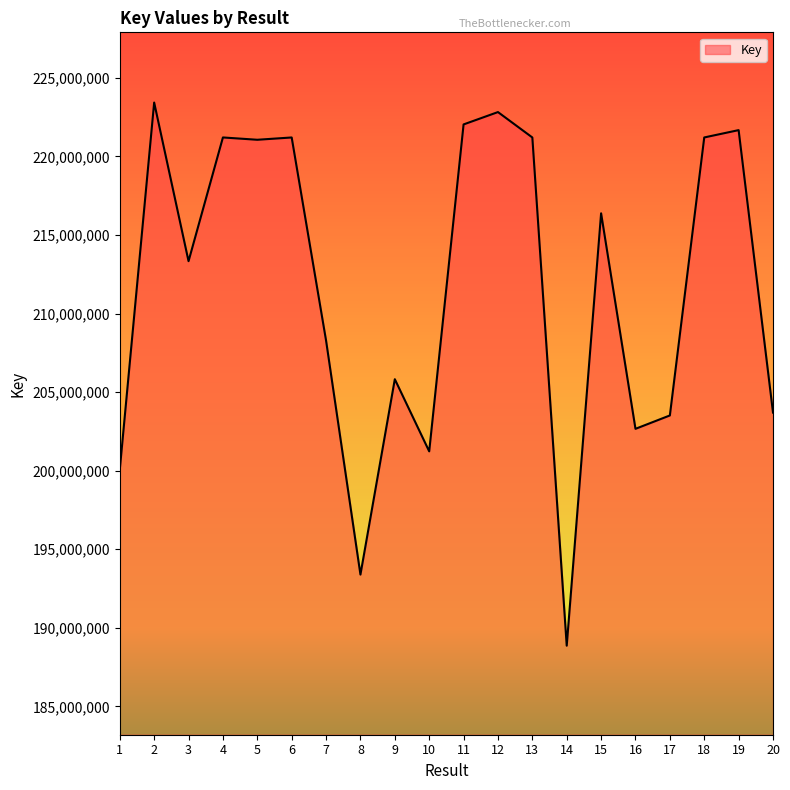

Which has a higher value, 4 or 2?

2